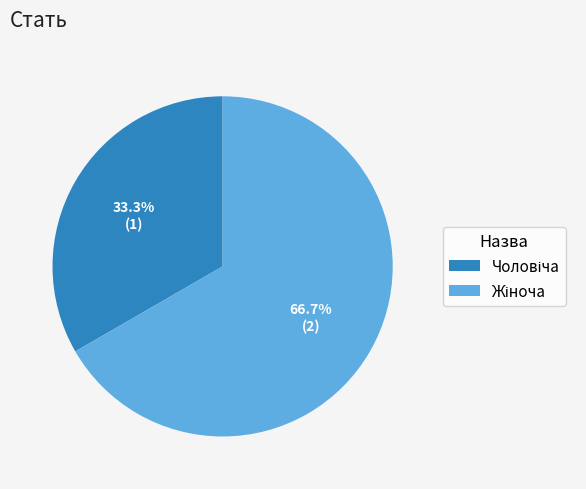

Does any single category account for the majority?

Yes